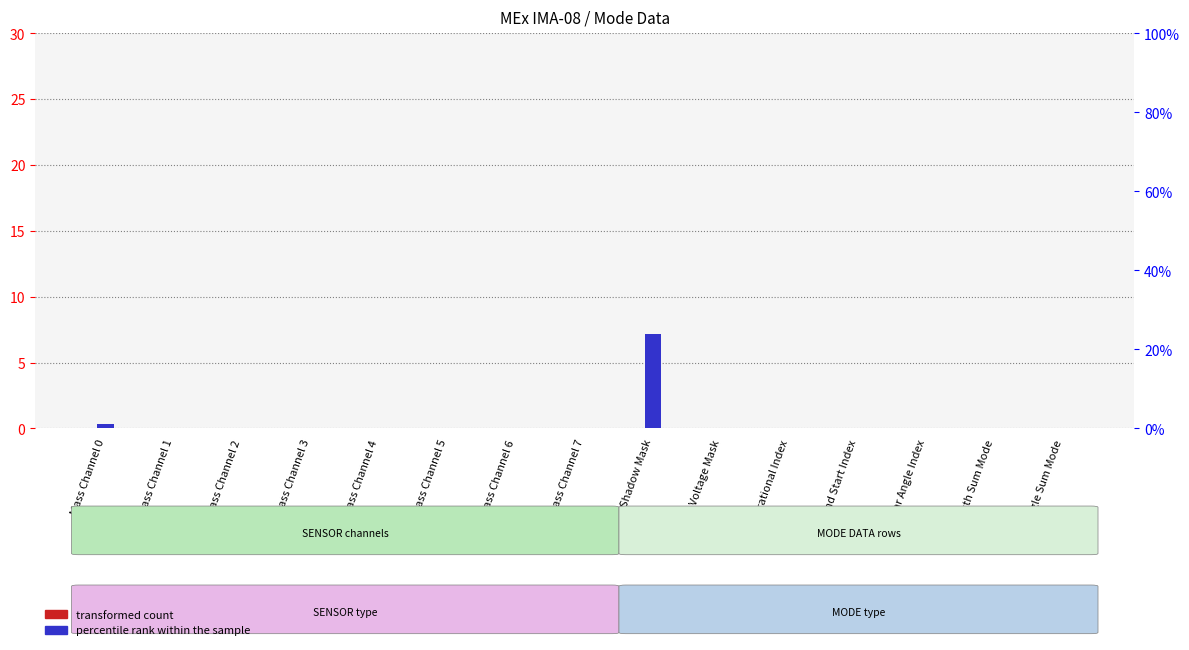

List the series in order of their overall mean, lowest first.

transformed count, percentile rank within the sample